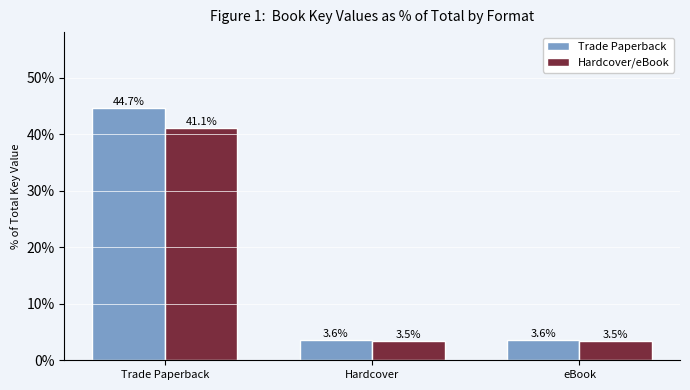

At how many categories does at least one series exceed 32?

1